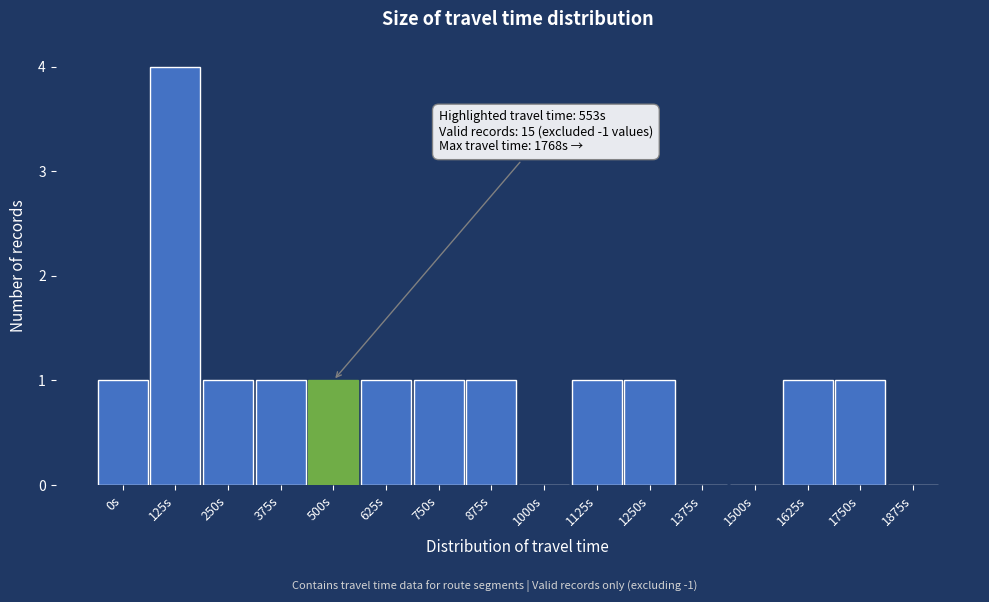

Reading left to right, list all the values displayed in this chart.

0s=1	125s=4	250s=1	375s=1	500s=1	625s=1	750s=1	875s=1	1000s=0	1125s=1	1250s=1	1375s=0	1500s=0	1625s=1	1750s=1	1875s=0